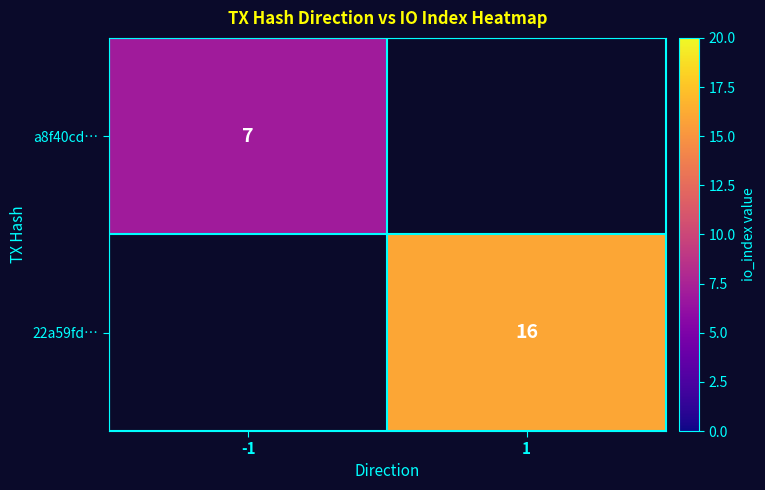

Which label corresponds to the smallest value in the chart?

-1